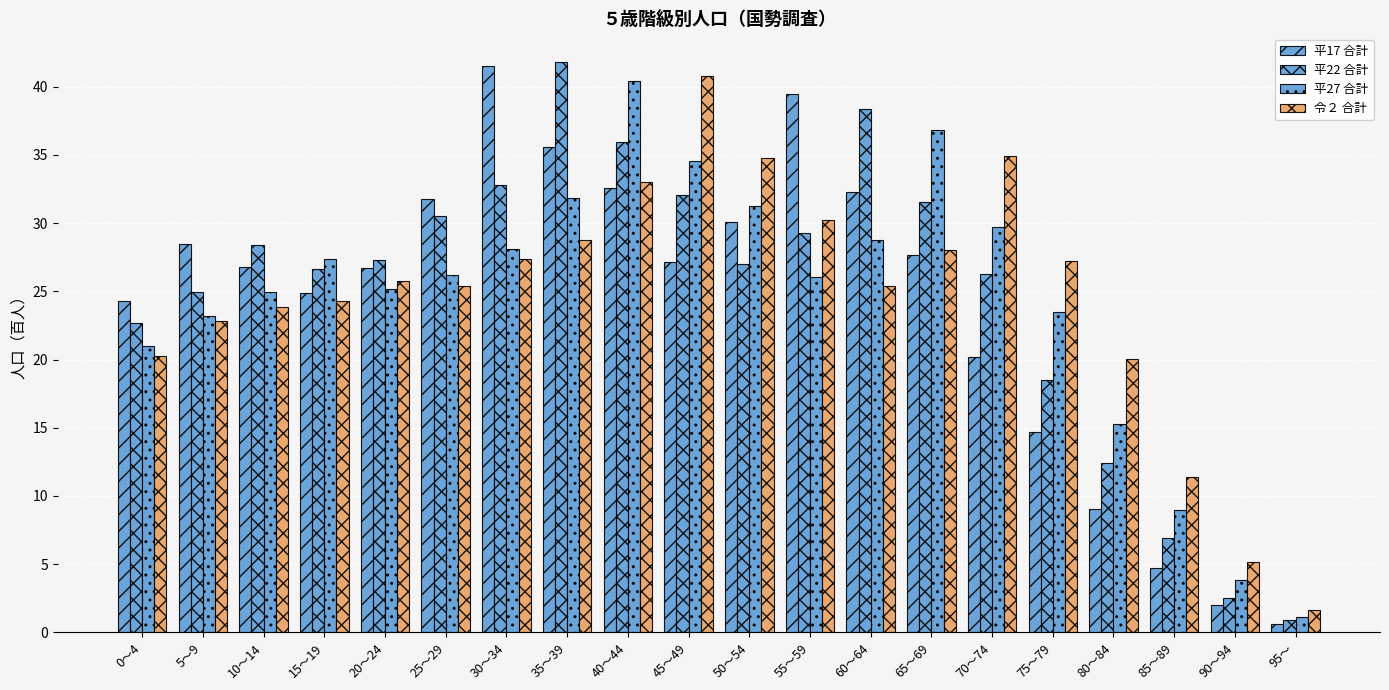

What is the value of the 令２ 合計 bar at the 9th from the left?

33.0